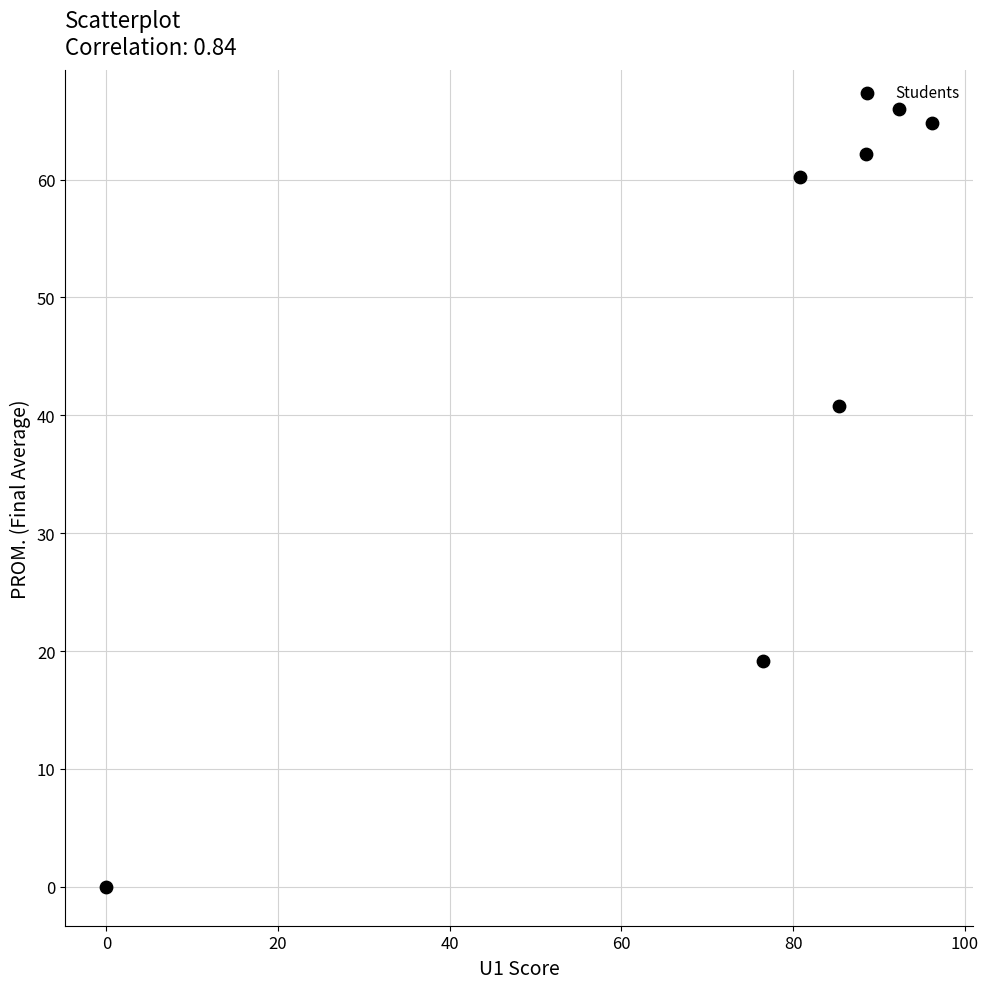

What Y value in the scatter plot is closest to 32?

40.8